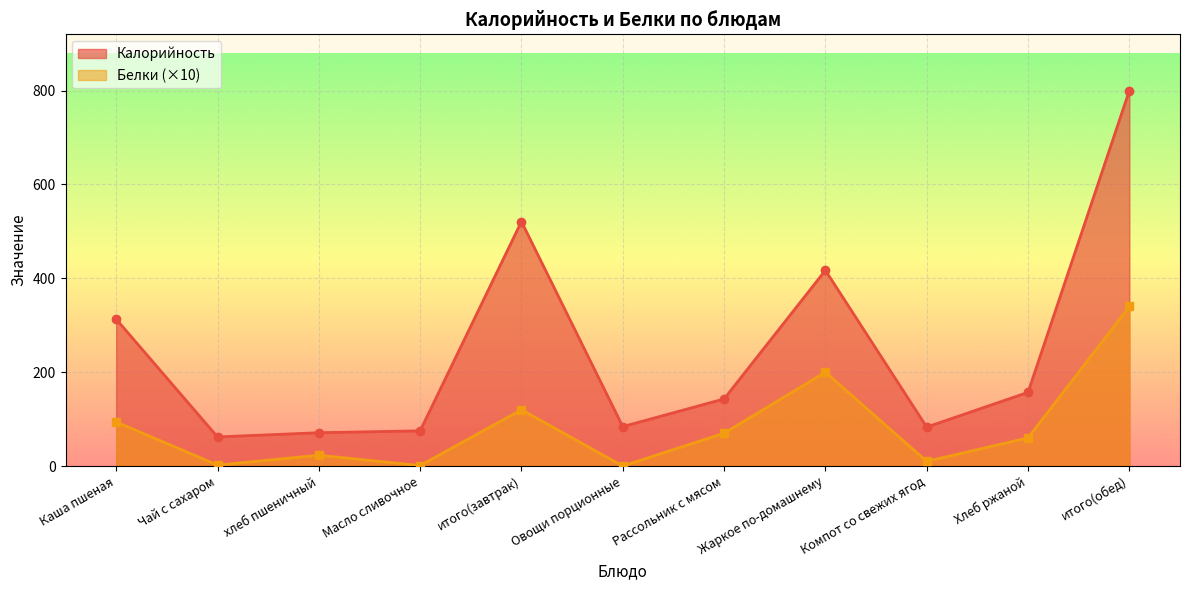

Which category has the lowest value in the Калорийность series?

Чай с сахаром